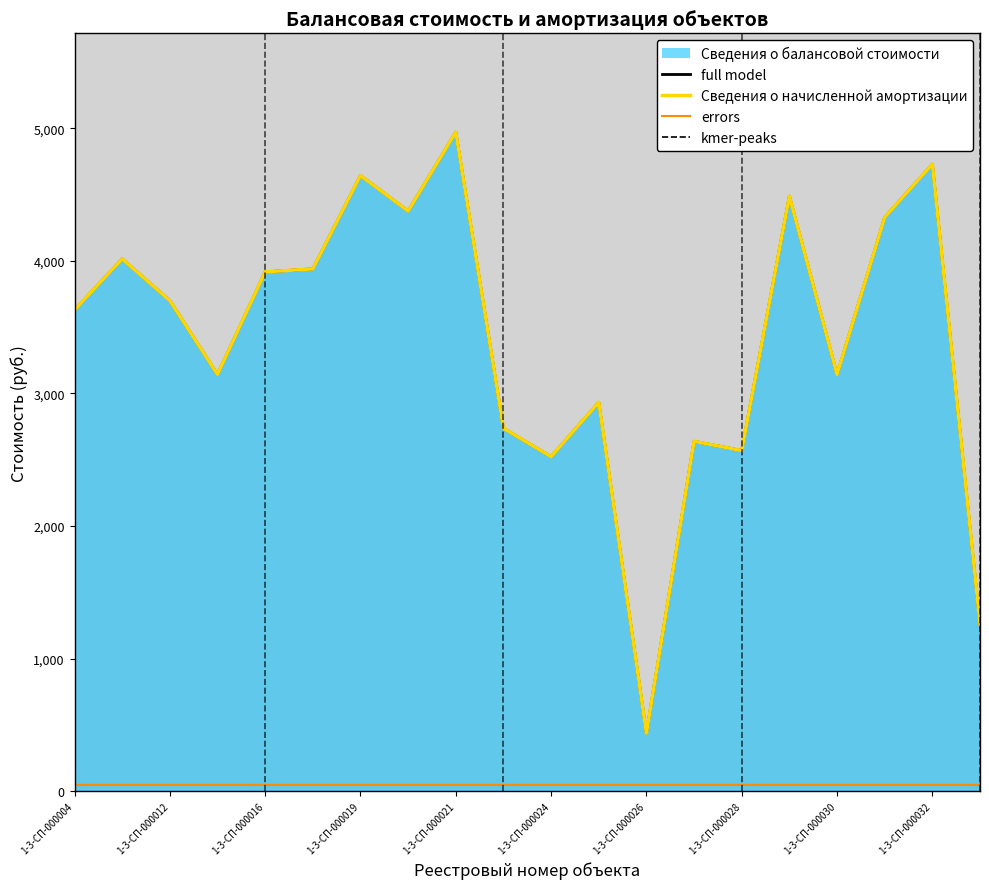

True or false: errors and Сведения о начисленной амортизации intersect in this chart.

False